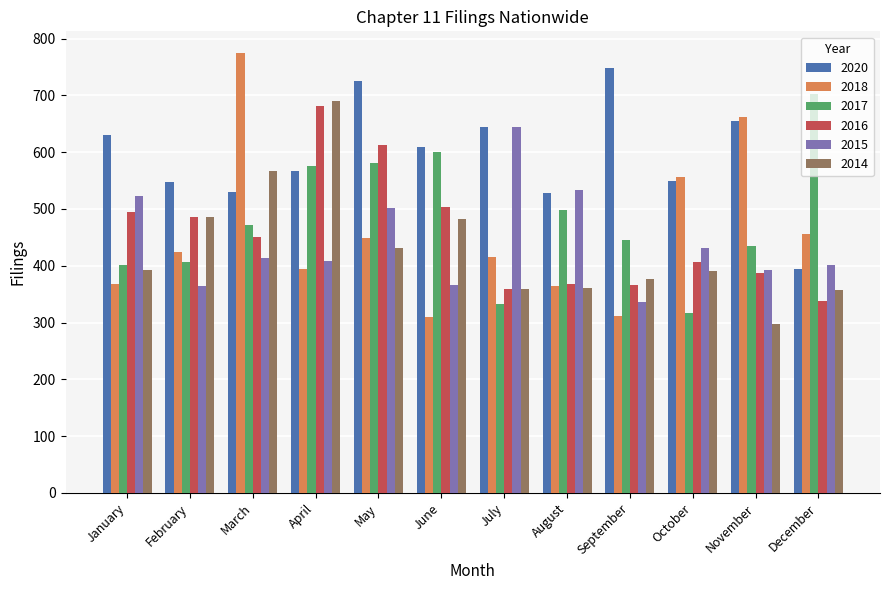

Which series has the largest range (max minus min)?

2018